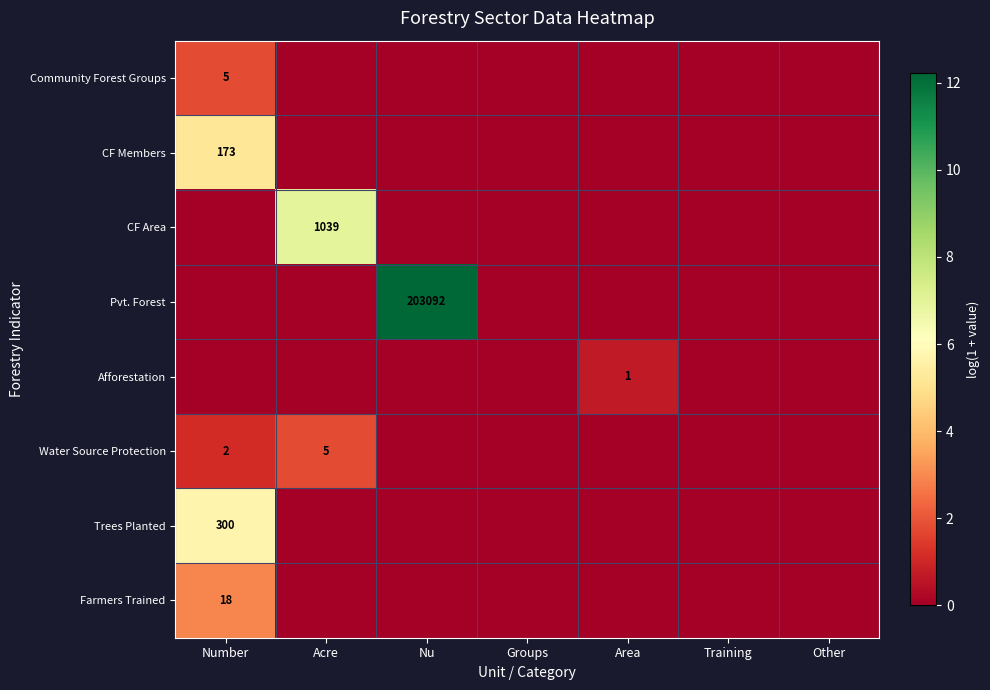

The CF Area series shows 1039 at Acre. True or false?

True